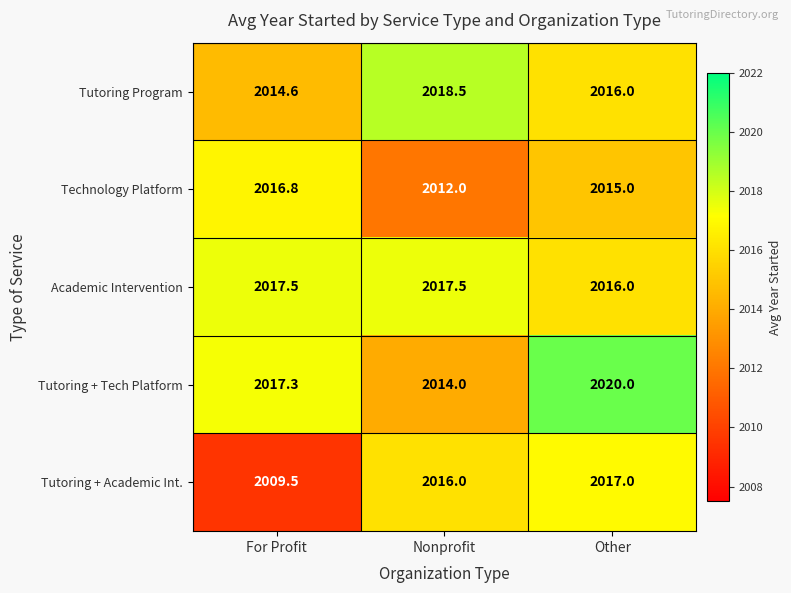

Where does the Technology Platform series first go above 2015?

For Profit